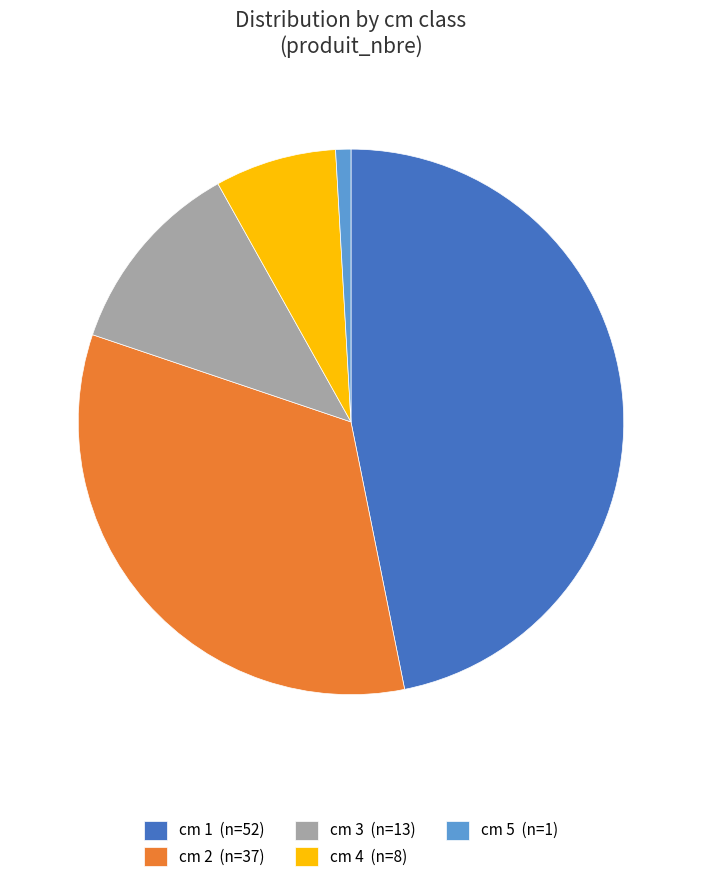

Does cm 3 (n=13) represent more than half of the total?

No